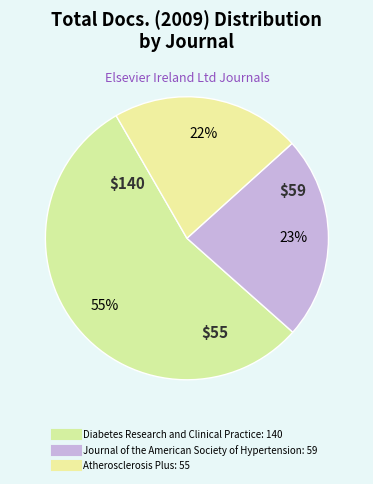

How many segments does this pie chart have?

3